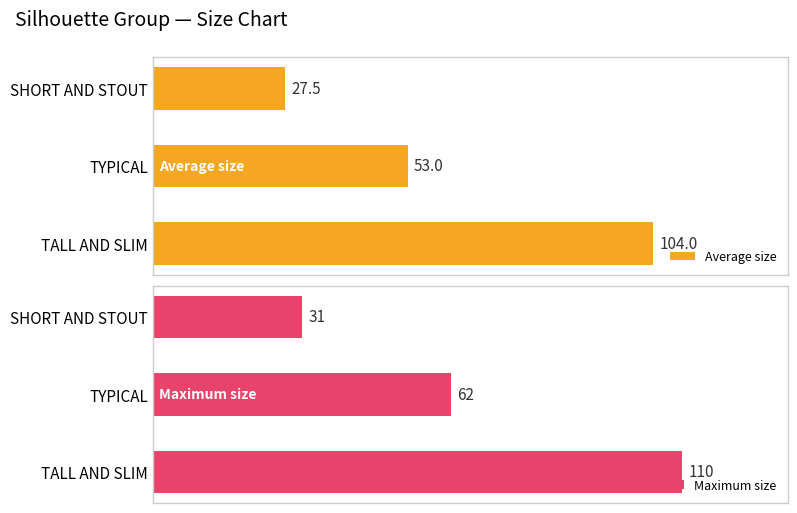

Count the Maximum size values in the range 31 to 110.

3